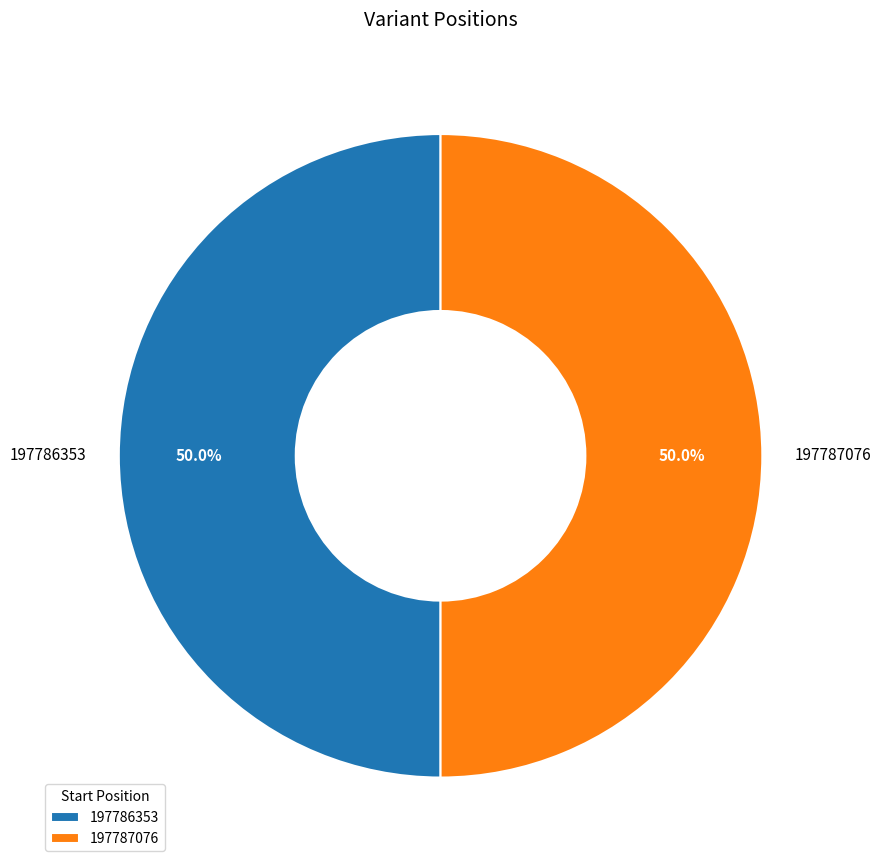

What percentage is the 197787076 slice, to the nearest percent?

50%